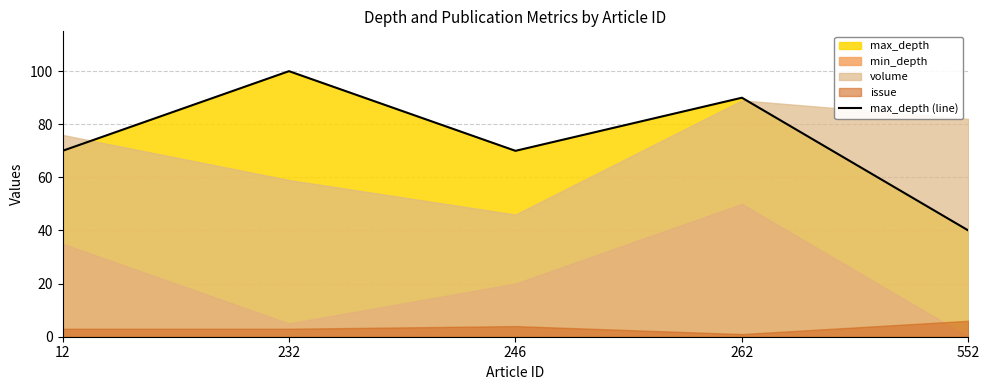

Between 232 and 246, which is larger?

232